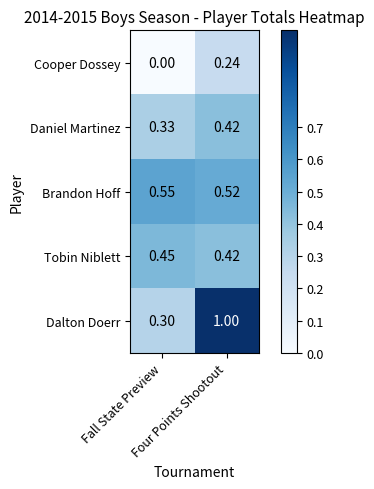

At which category is the sum across all series the highest?

Four Points Shootout